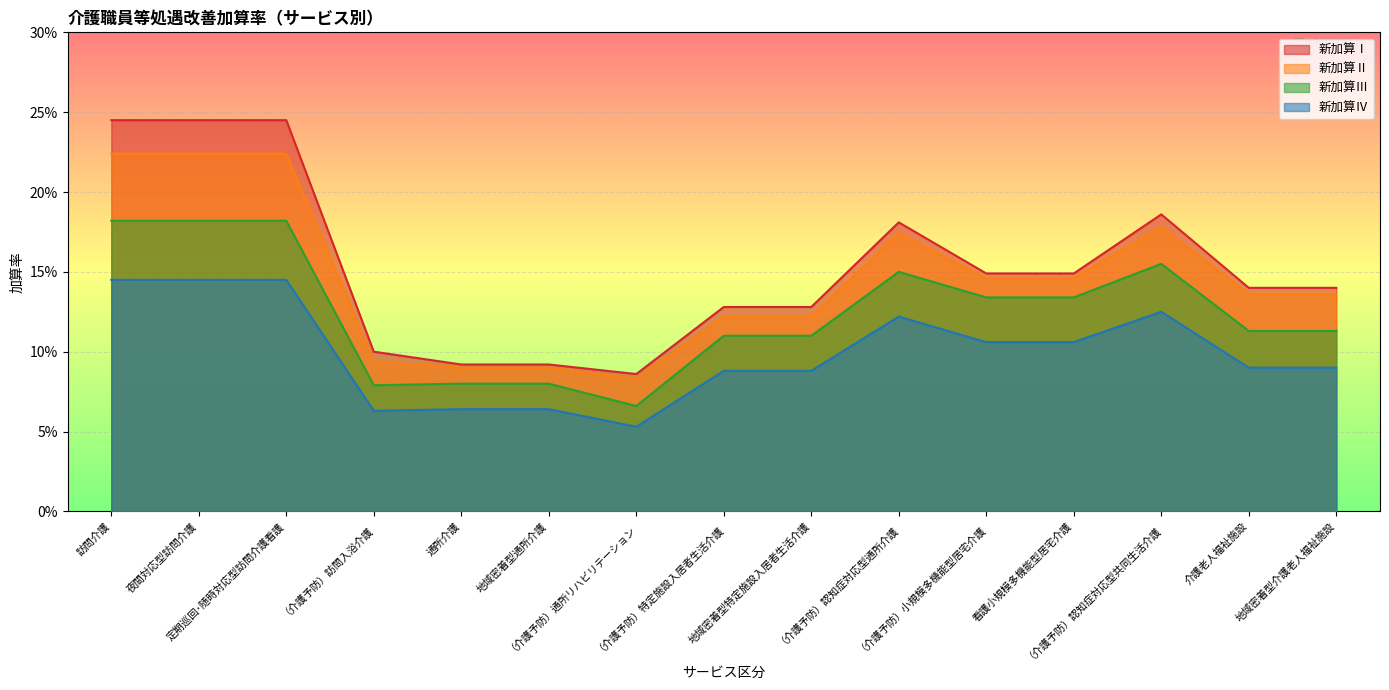

True or false: 新加算Ⅳ and 新加算Ⅱ intersect in this chart.

False